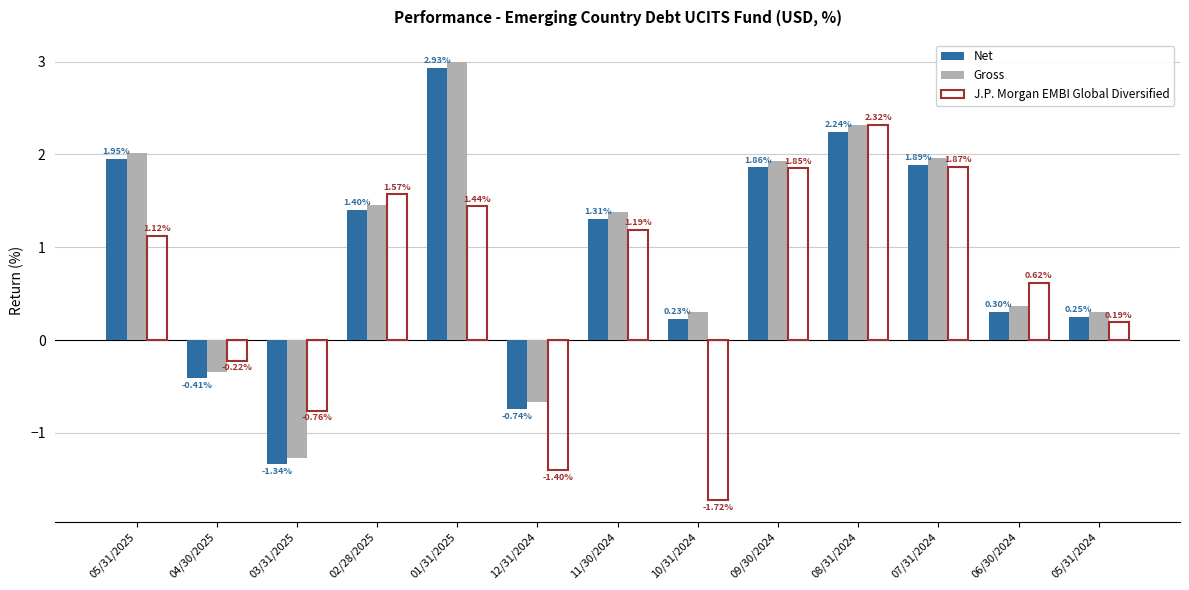

Which series has the largest total across all categories?

Gross